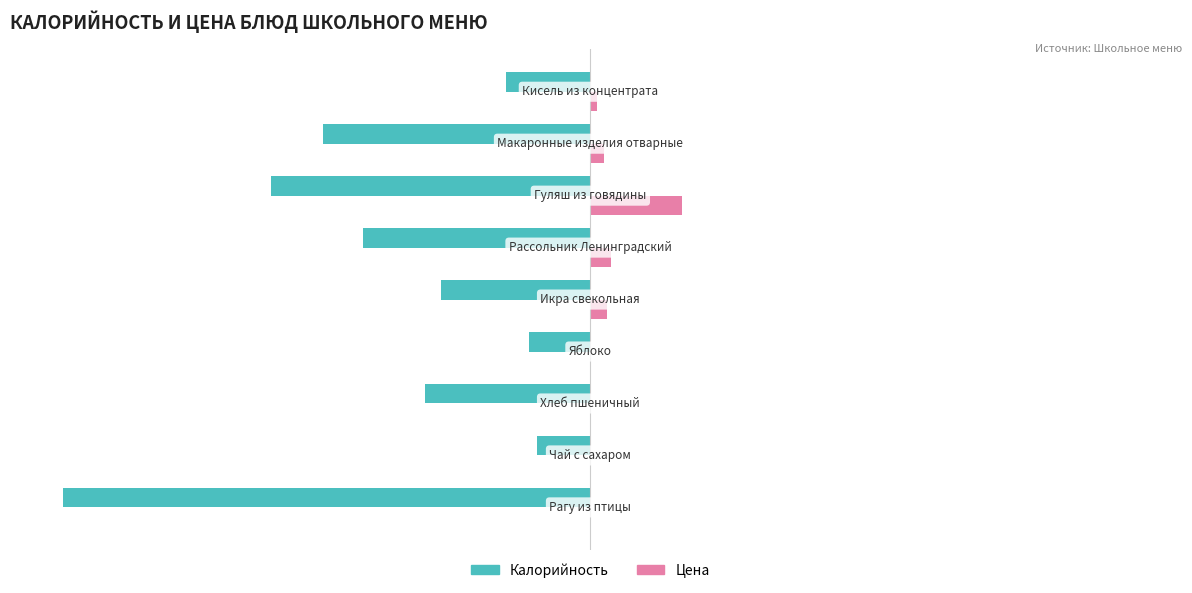

What are all the series names shown in the legend?

Калорийность, Цена